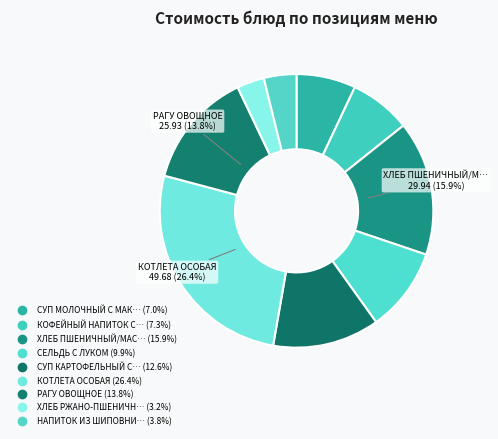

Which slice is the largest?

КОТЛЕТА ОСОБАЯ